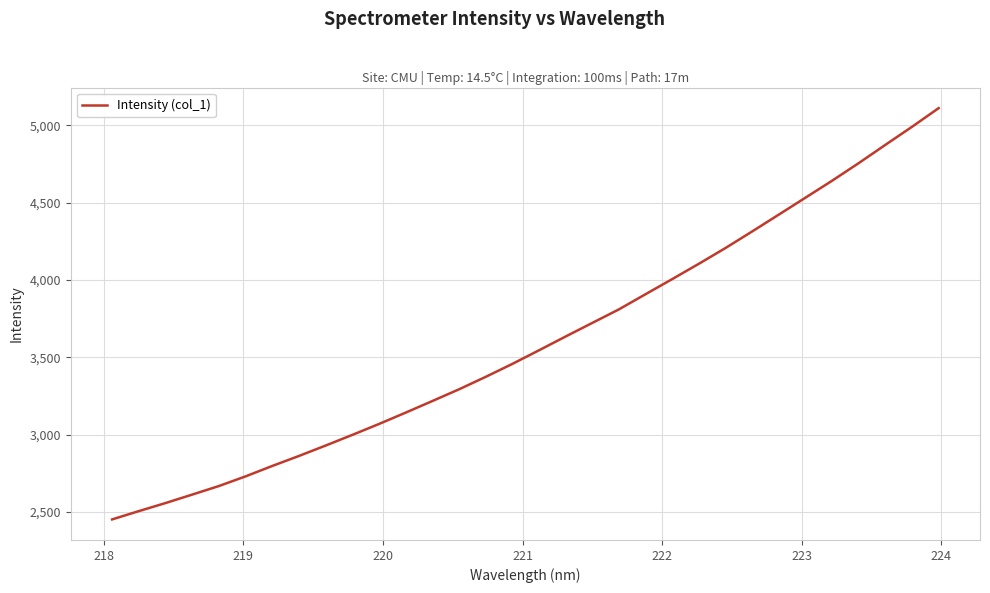

What is the smallest value displayed?

2451.4